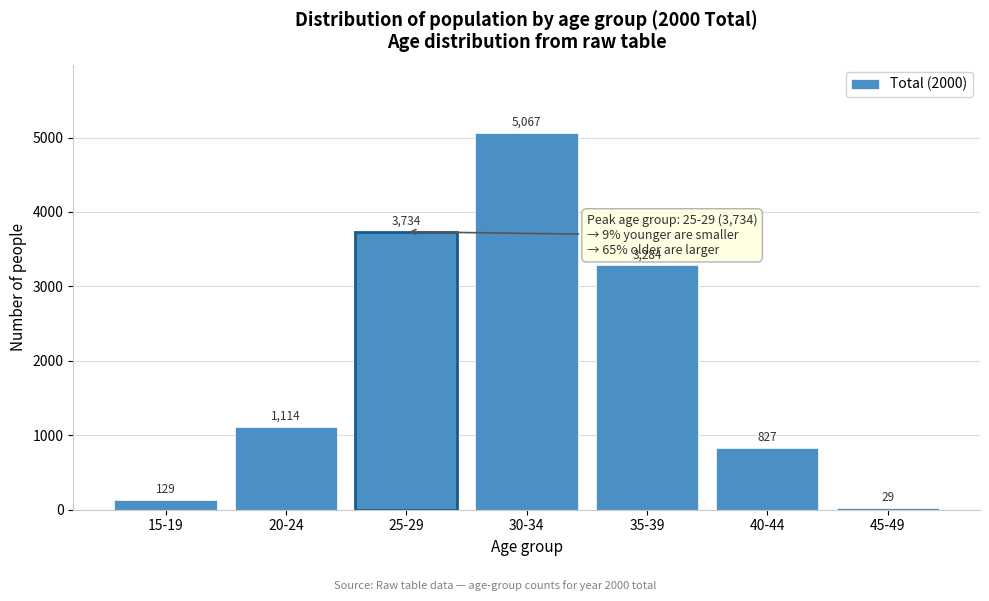

Reading left to right, what are all the values shown in this chart?

15-19=129	20-24=1114	25-29=3734	30-34=5067	35-39=3284	40-44=827	45-49=29